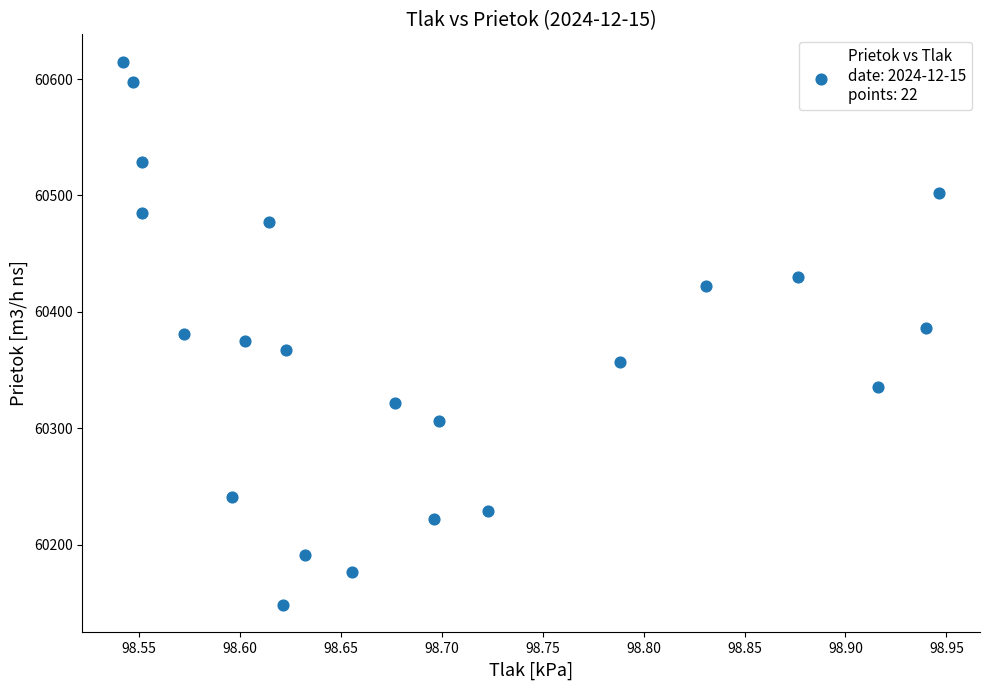

What is the range of X values (max minus min)?

0.4